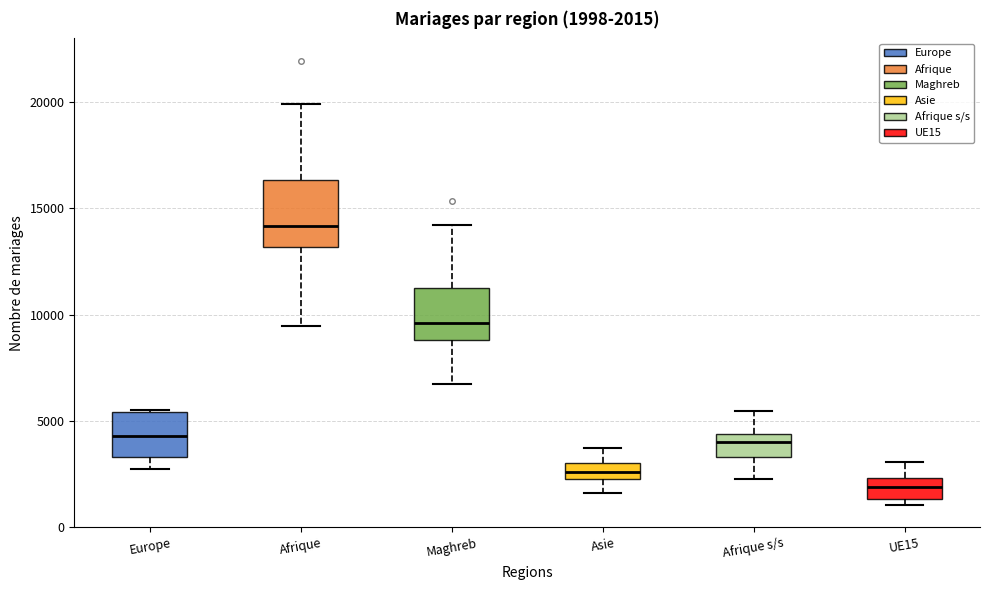

Which box has the highest median line?

Afrique